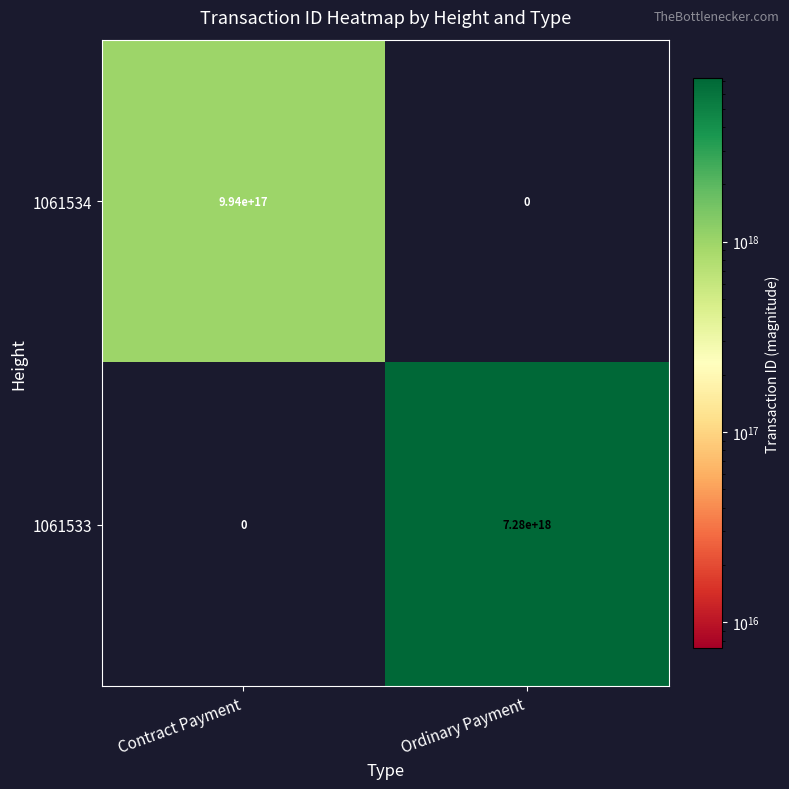

The 1061534 series shows 448471385817602560 at Ordinary Payment. True or false?

False